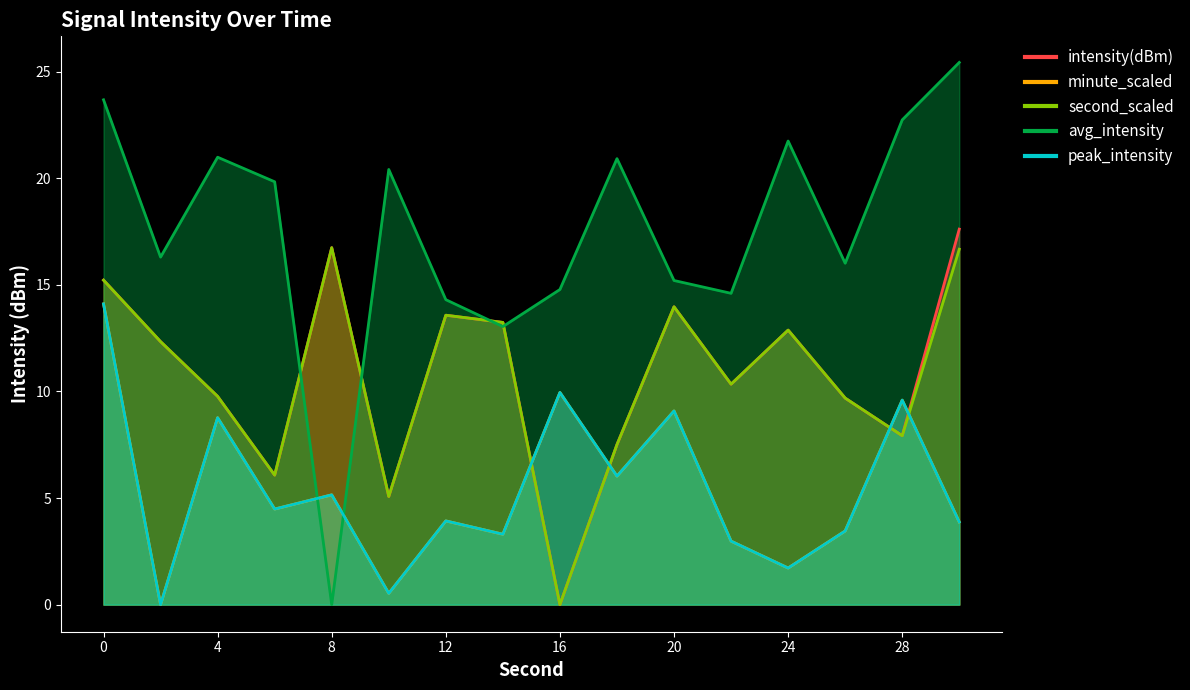

What is the spread (max minus min) of values at 2?

16.3